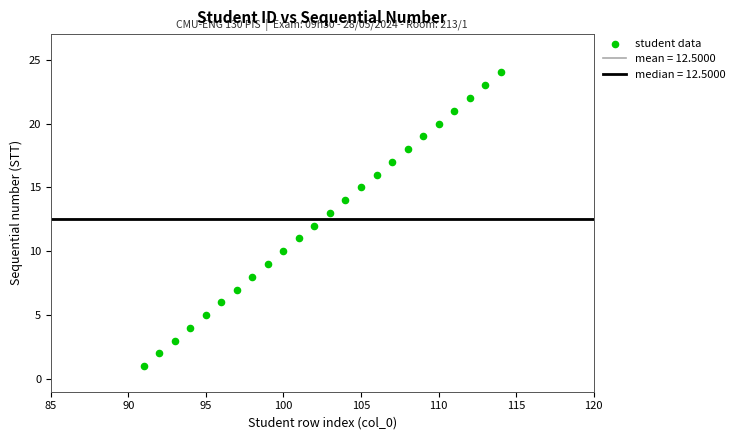

What is the range of X values (max minus min)?

23